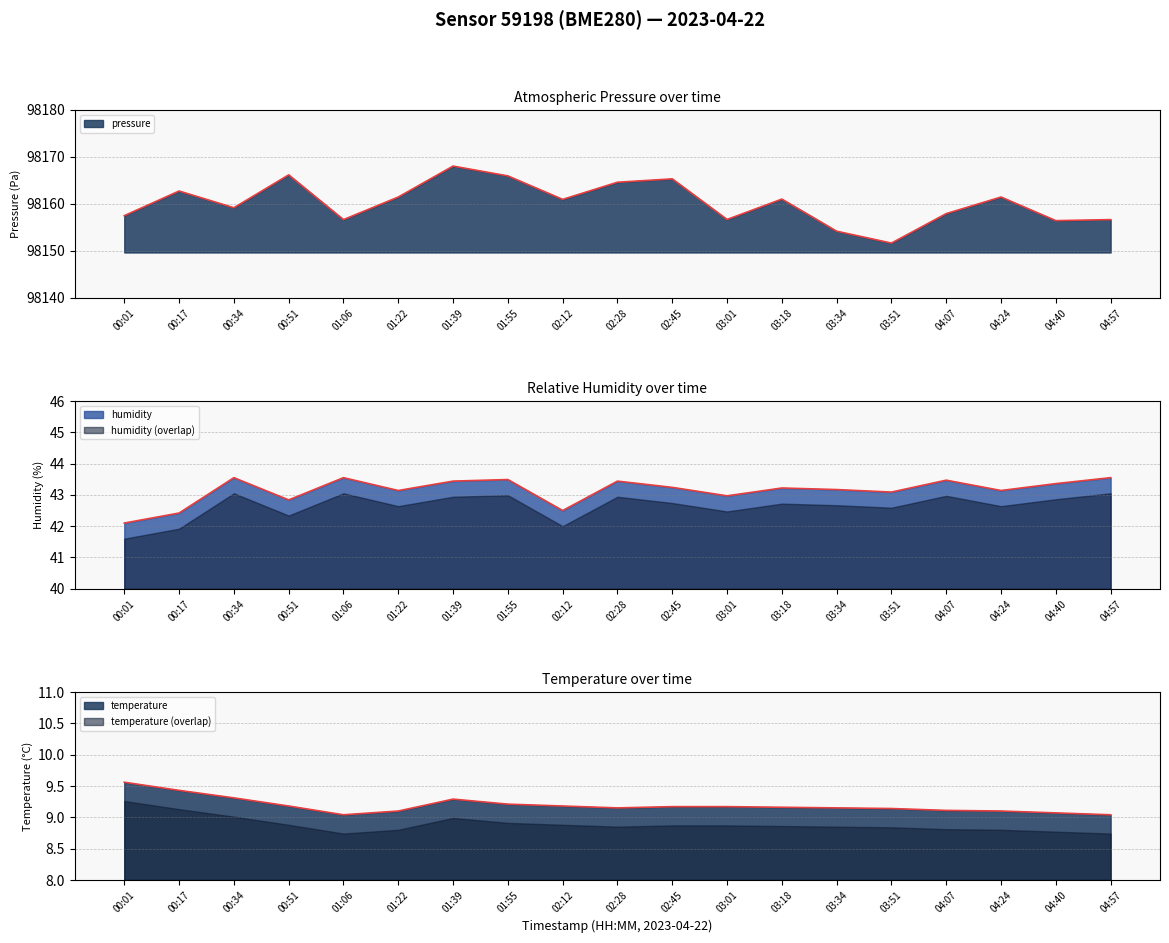

What position from the right is 00:51?

16